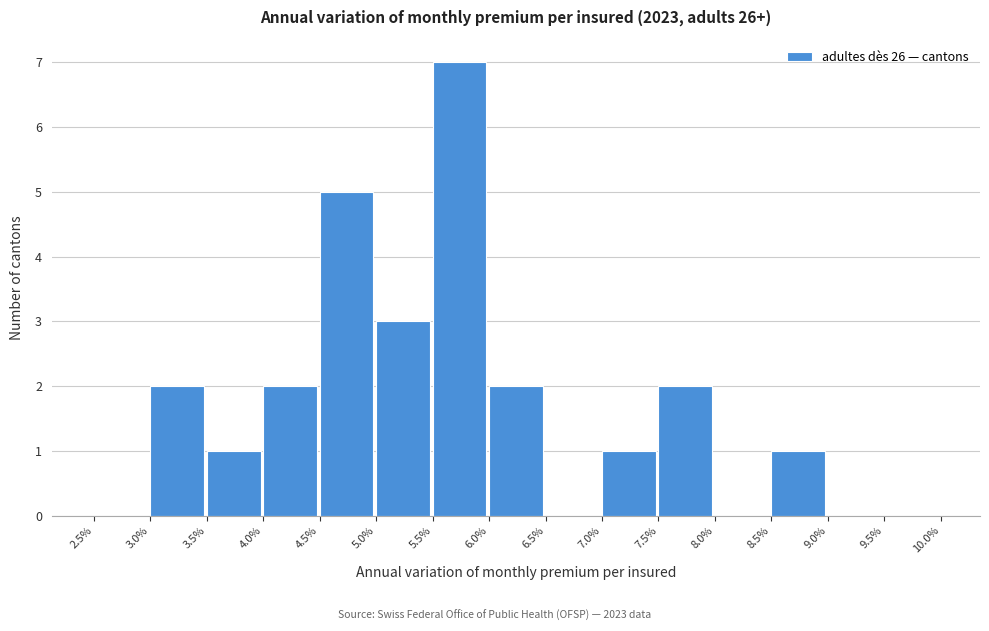

Reading left to right, list all the values displayed in this chart.

2.5%=0	3.0%=2	3.5%=1	4.0%=2	4.5%=5	5.0%=3	5.5%=7	6.0%=2	6.5%=0	7.0%=1	7.5%=2	8.0%=0	8.5%=1	9.0%=0	9.5%=0